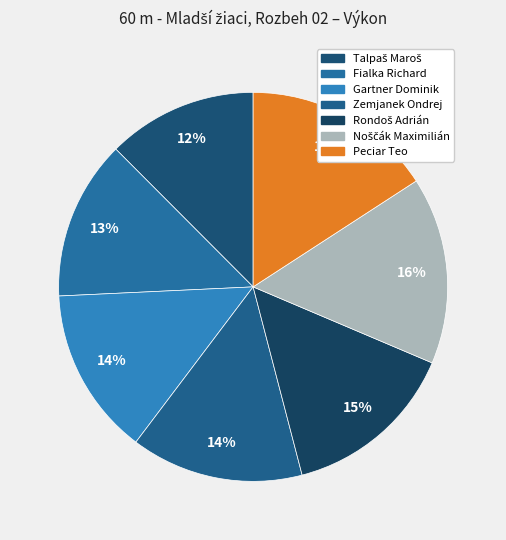

The Noščák Maximilián slice represents 23% of the pie. True or false?

False